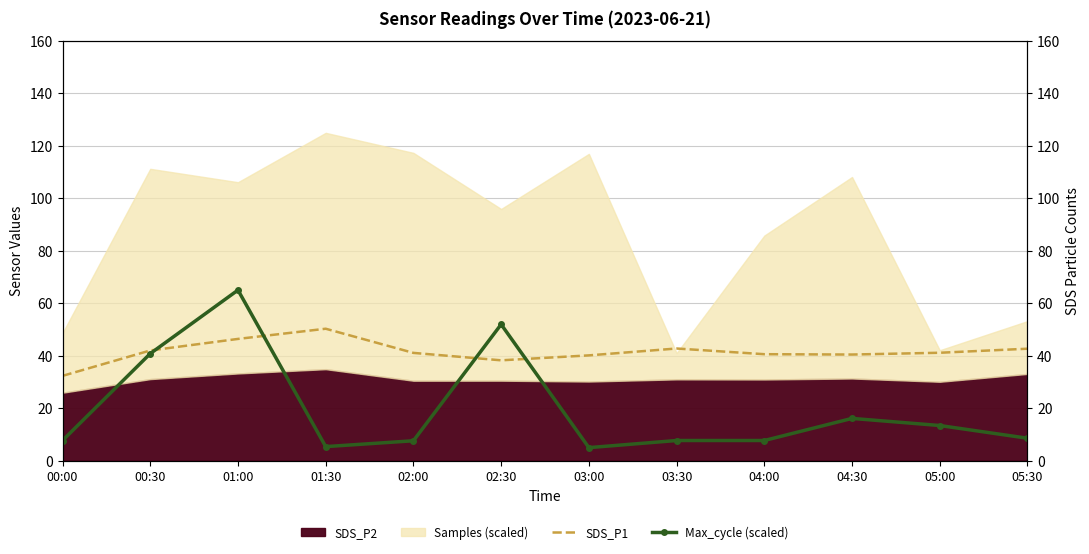

Where does the Max_cycle (scaled) series first go above 8?

00:30